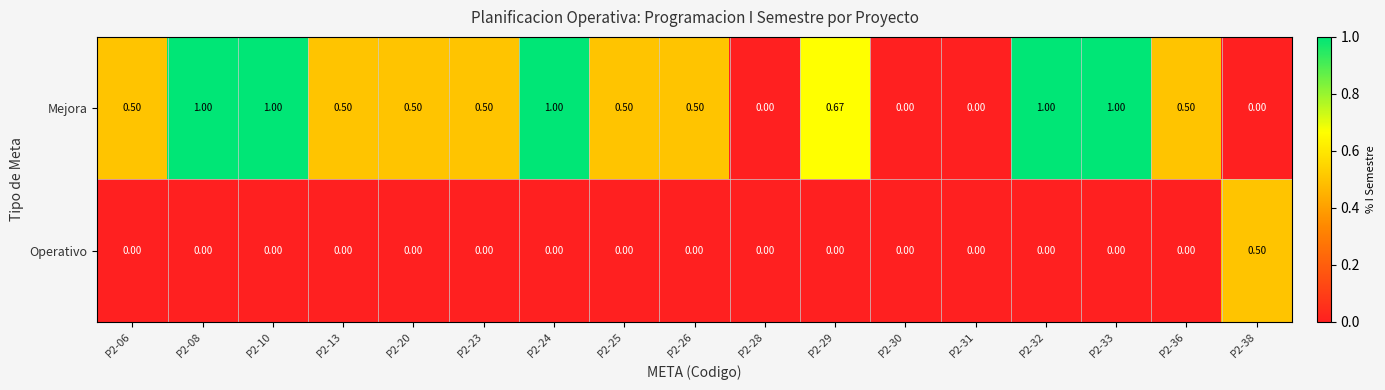

At P2-38, list the series in order from largest to smallest.

Operativo, Mejora